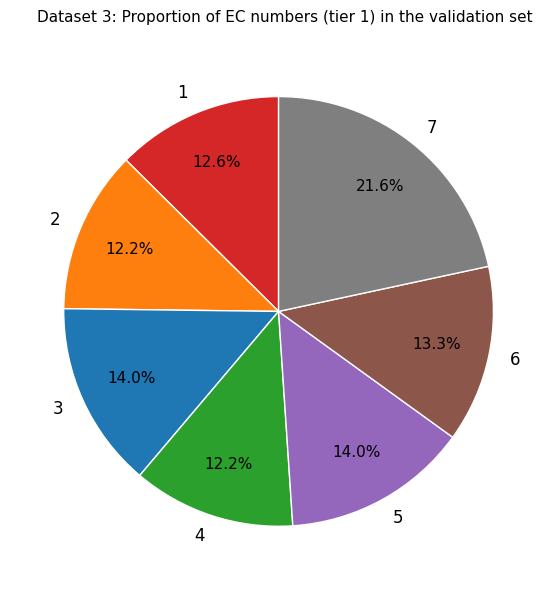

The 3 slice represents 34% of the pie. True or false?

False